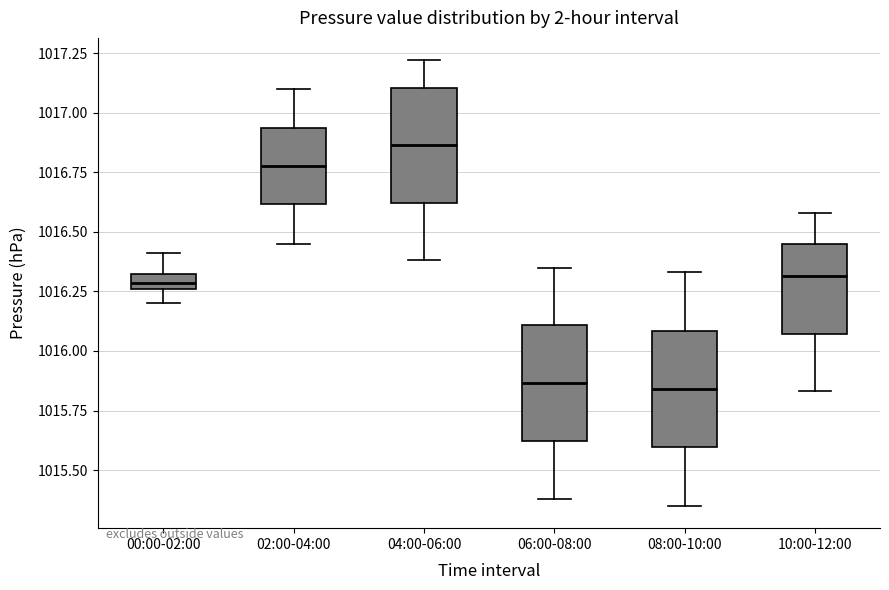

Where does the upper whisker of the box for 08:00-10:00 end on the y-axis? The values are not printed on the chart, so give them approximately, as read against the axis.

1016.35